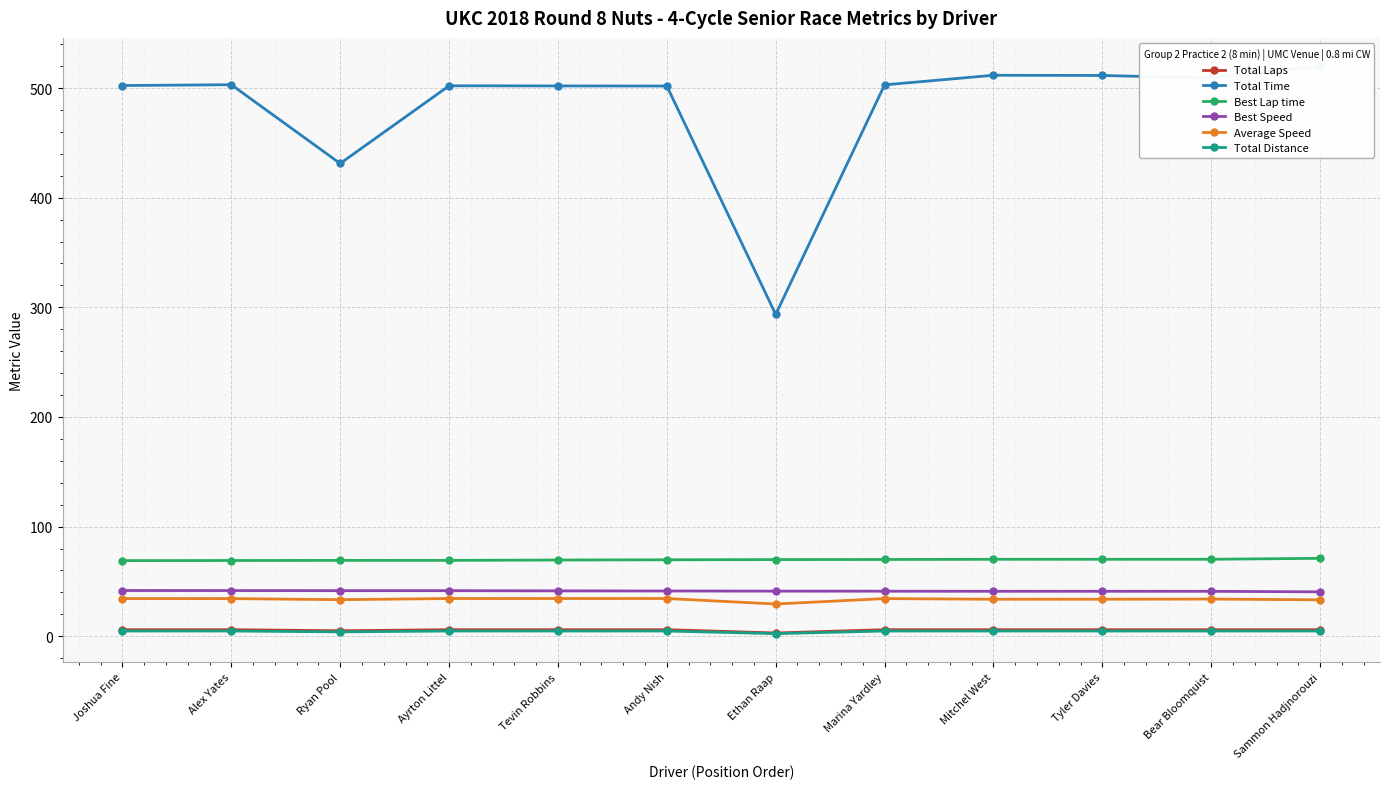

What is the sum of the Average Speed values at Sammon Hadjnorouzi and Bear Bloomquist?

67.2